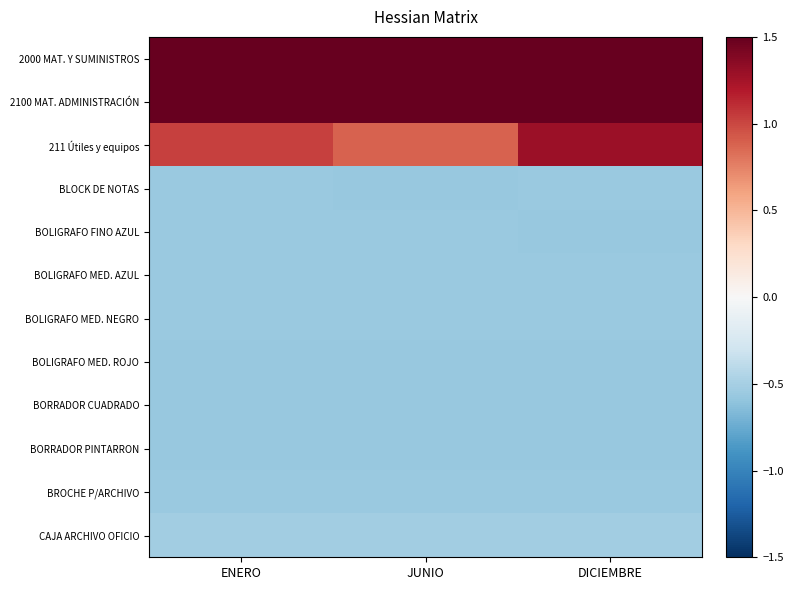

Reading right to left, transcribe all the data shown in this chart.

2000 MAT. Y SUMINISTROS: DICIEMBRE=2.4	JUNIO=1.6	ENERO=2.1
2100 MAT. ADMINISTRACIÓN: DICIEMBRE=2.3	JUNIO=1.5	ENERO=1.9
211 Útiles y equipos: DICIEMBRE=1.3	JUNIO=0.9	ENERO=1.0
BLOCK DE NOTAS: DICIEMBRE=-0.6	JUNIO=-0.6	ENERO=-0.6
BOLIGRAFO FINO AZUL: DICIEMBRE=-0.6	JUNIO=-0.6	ENERO=-0.6
BOLIGRAFO MED. AZUL: DICIEMBRE=-0.6	JUNIO=-0.6	ENERO=-0.6
BOLIGRAFO MED. NEGRO: DICIEMBRE=-0.6	JUNIO=-0.6	ENERO=-0.6
BOLIGRAFO MED. ROJO: DICIEMBRE=-0.6	JUNIO=-0.6	ENERO=-0.6
BORRADOR CUADRADO: DICIEMBRE=-0.6	JUNIO=-0.6	ENERO=-0.6
BORRADOR PINTARRON: DICIEMBRE=-0.6	JUNIO=-0.6	ENERO=-0.6
BROCHE P/ARCHIVO: DICIEMBRE=-0.6	JUNIO=-0.6	ENERO=-0.6
CAJA ARCHIVO OFICIO: DICIEMBRE=-0.5	JUNIO=-0.5	ENERO=-0.5